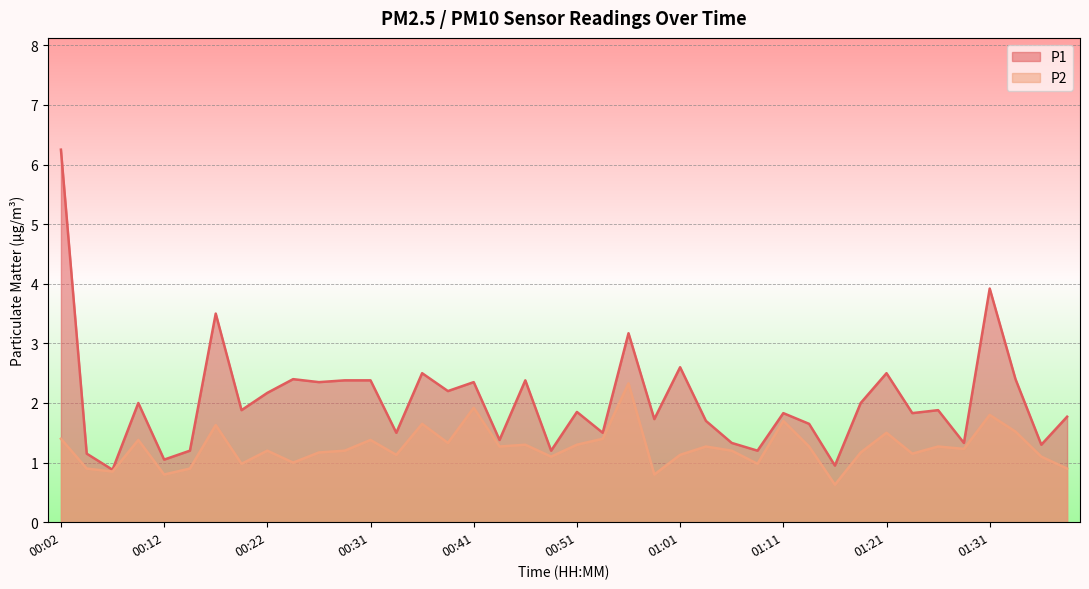

What is the sum of all P2 values?

50.1